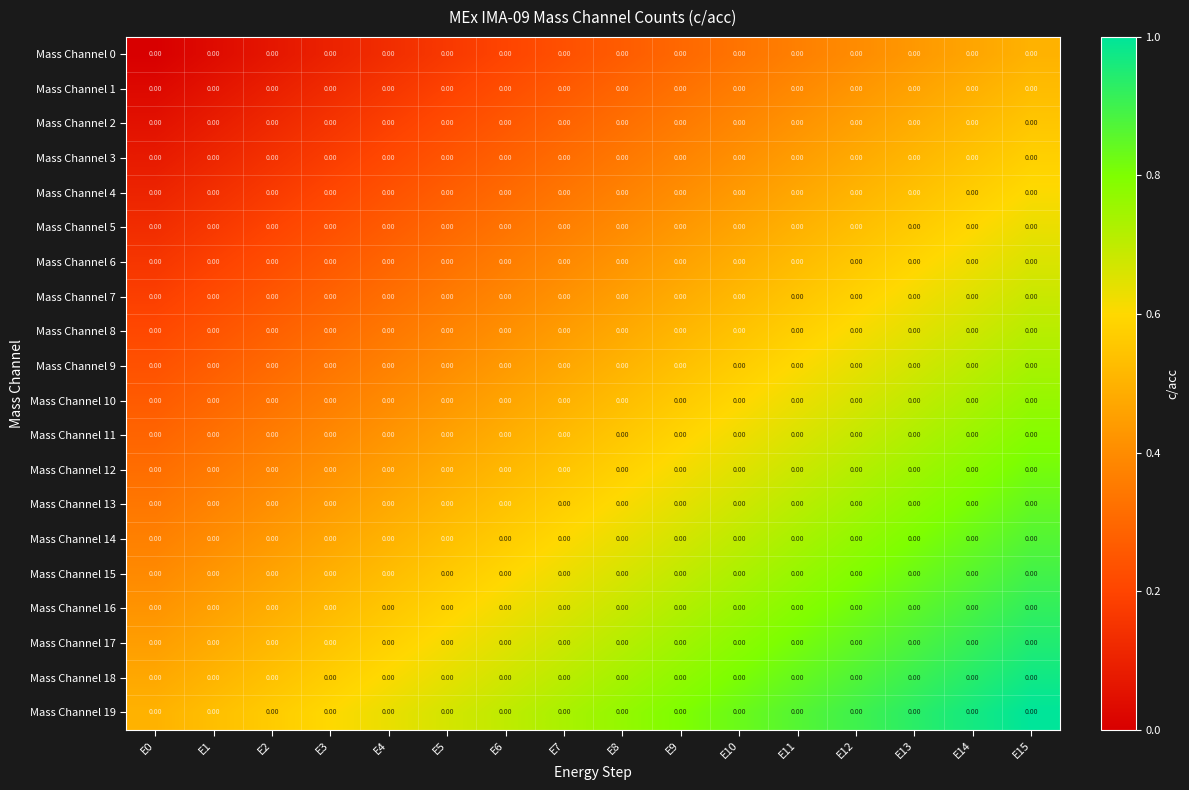

What is the average value of the Mass Channel 4 series?

0.4